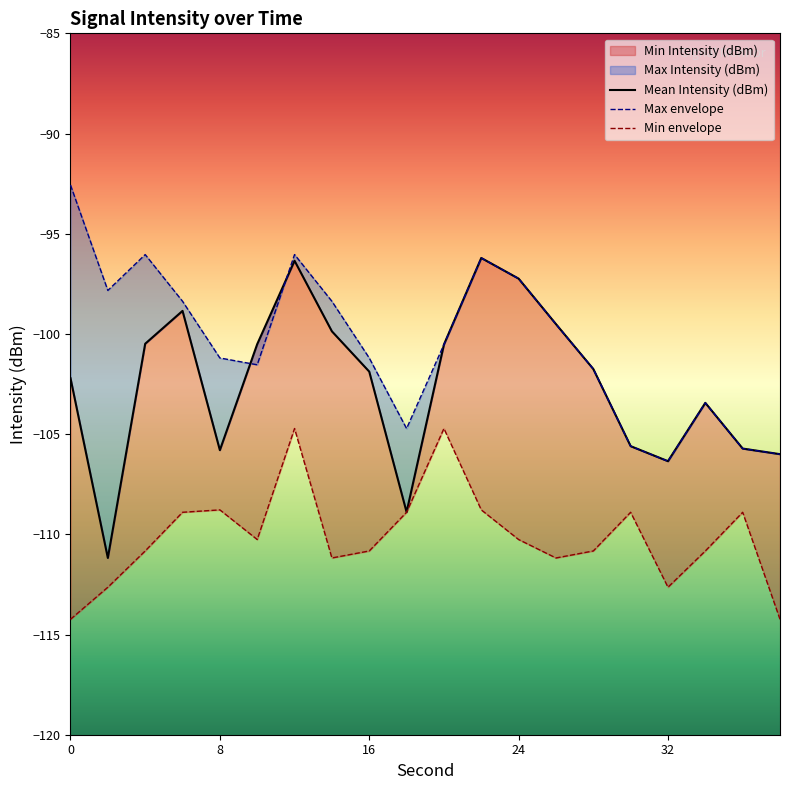

How many categories are shown in the chart?

20